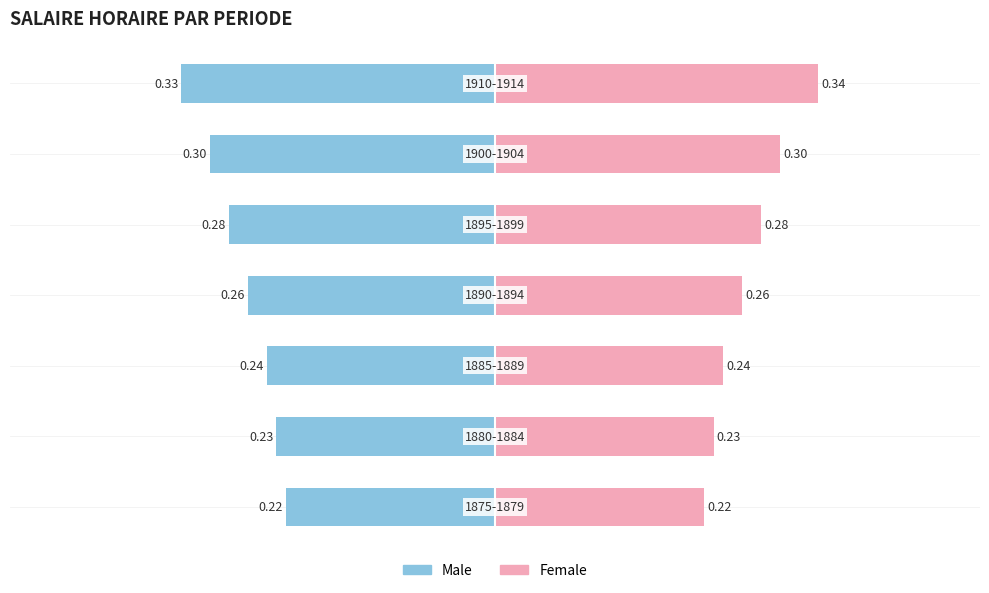

What are all the series names shown in the legend?

Male, Female